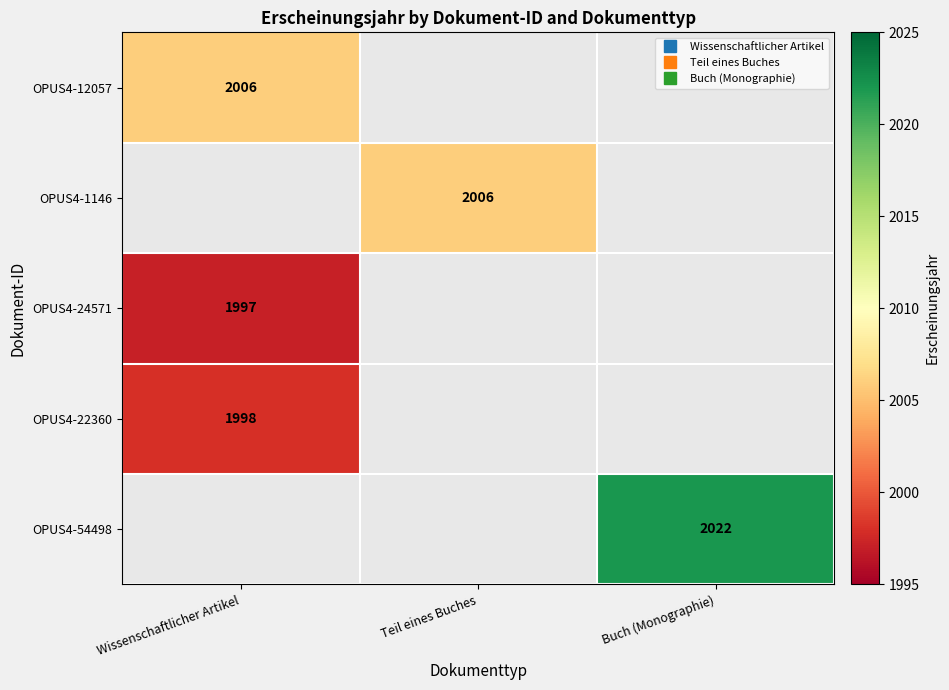

What is the difference between the highest and lowest values at Wissenschaftlicher Artikel?

9.0